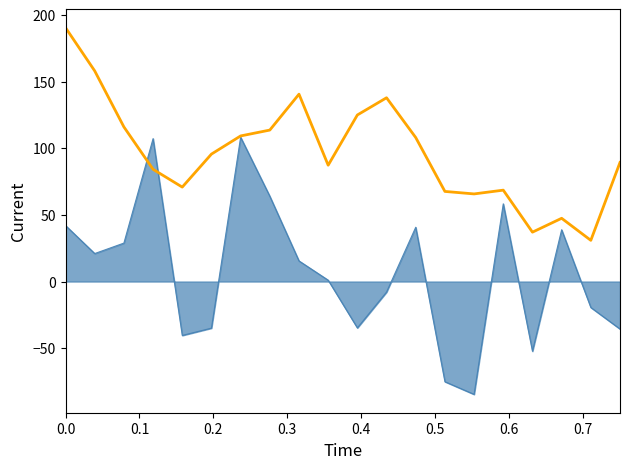

What is the smallest value displayed?

-84.7